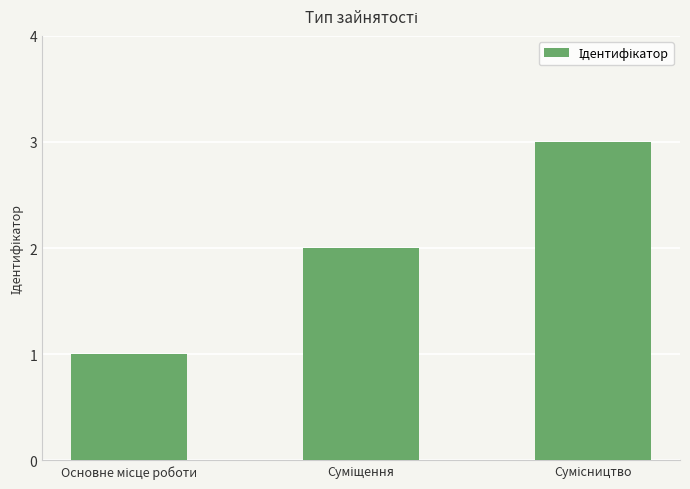

What is the greatest value displayed?

3